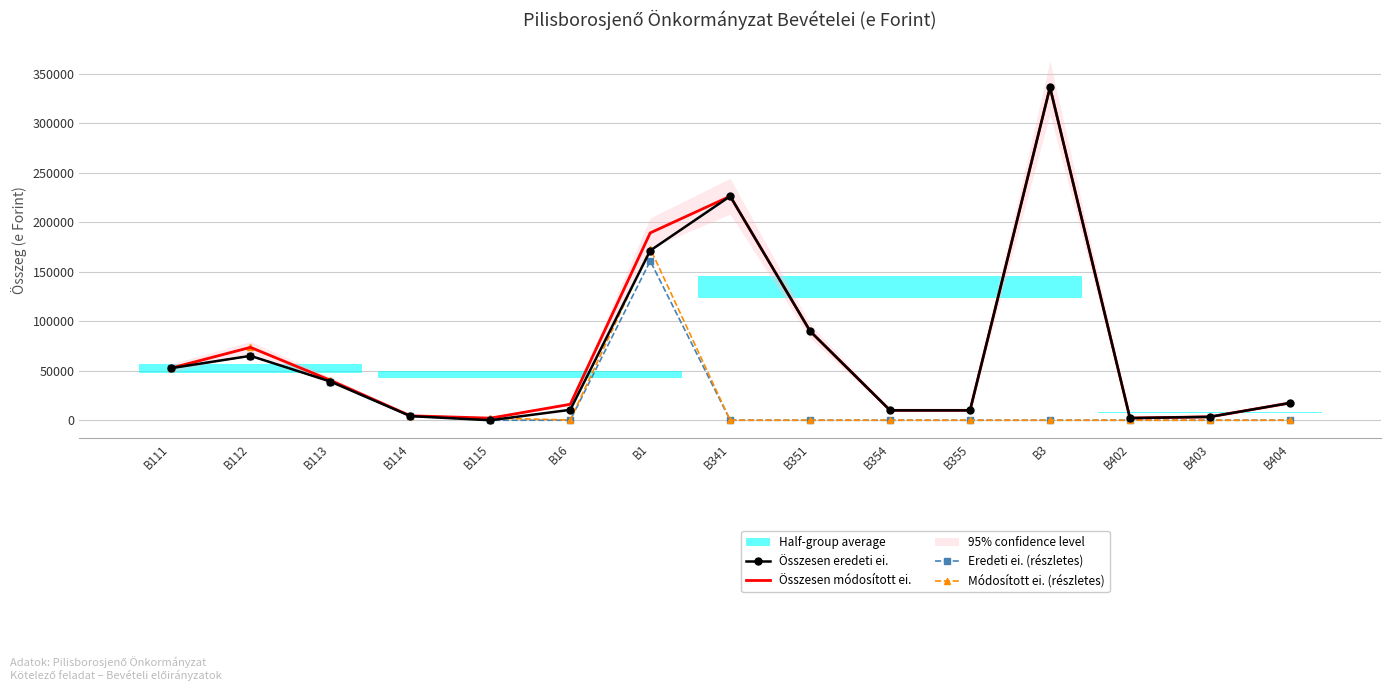

How many values in Módosított ei. (részletes) are above zero?

7